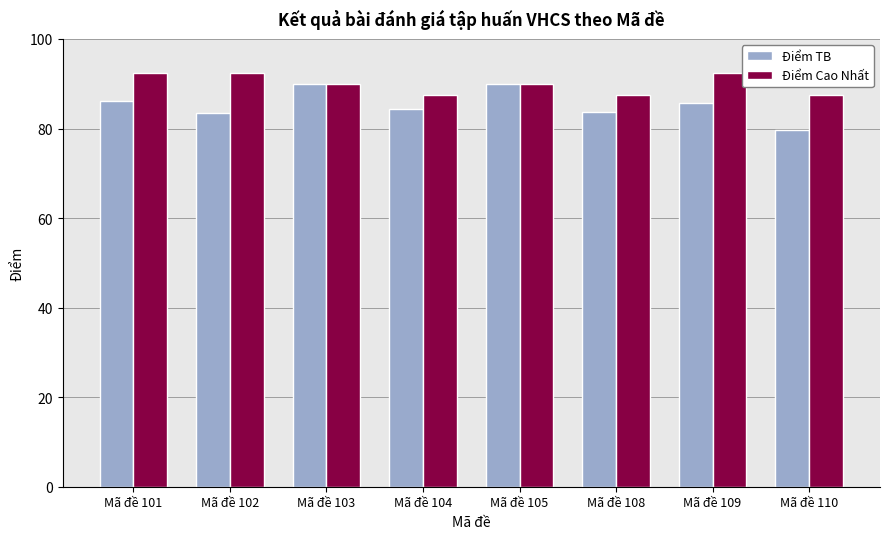

What is the maximum value for Điểm Cao Nhất?

92.5